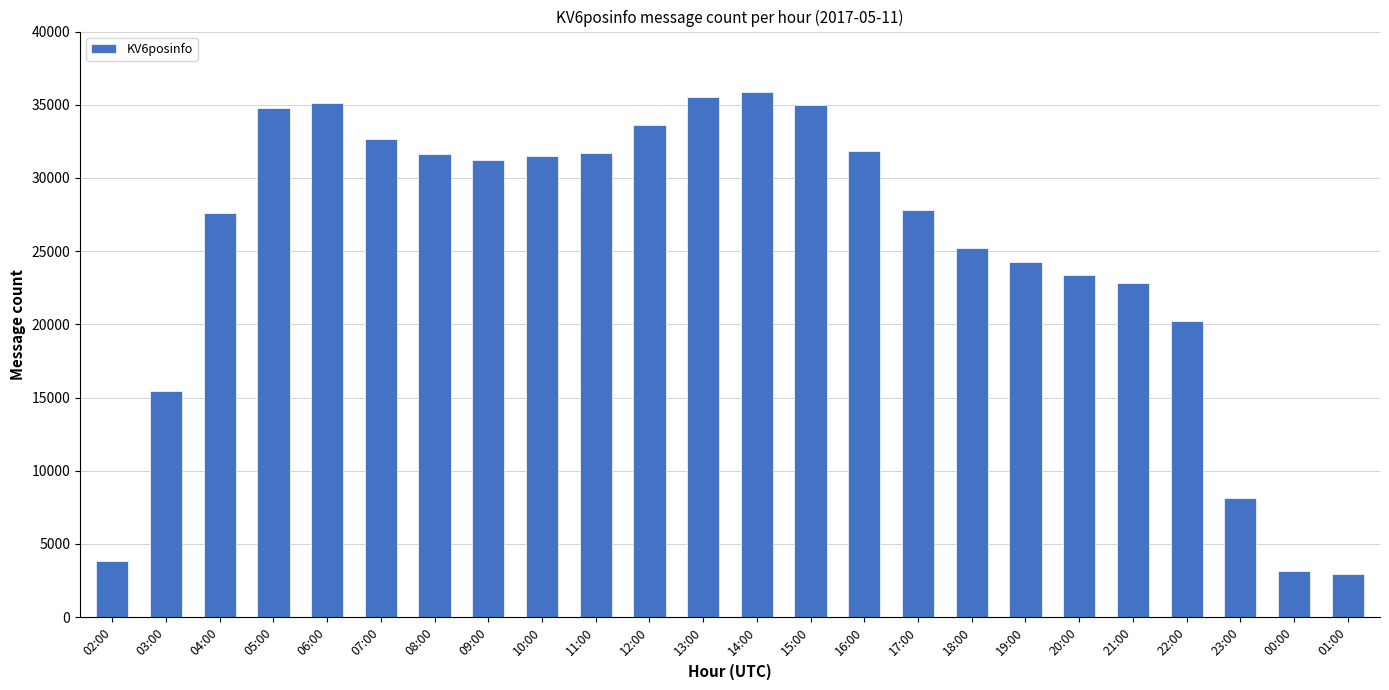

What is the greatest value displayed?

35904